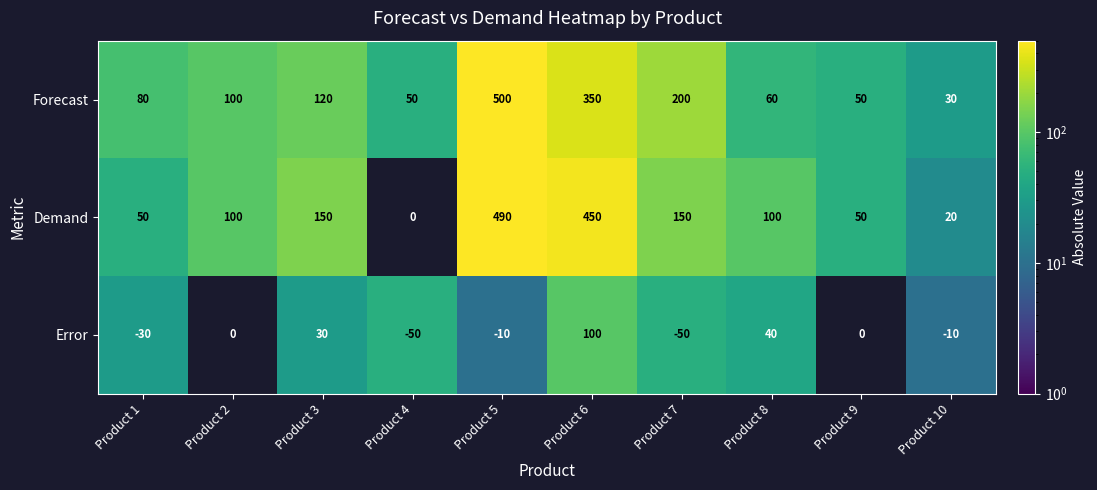

Rank the series by their maximum value, from lowest to highest.

Error, Demand, Forecast